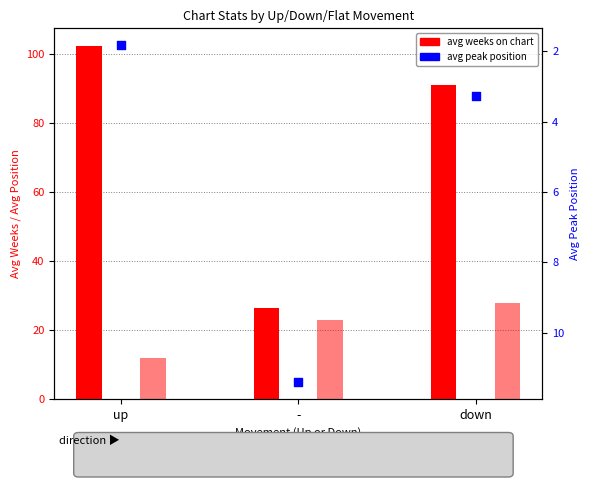

Which series has the widest spread of Y values?

avg weeks on chart